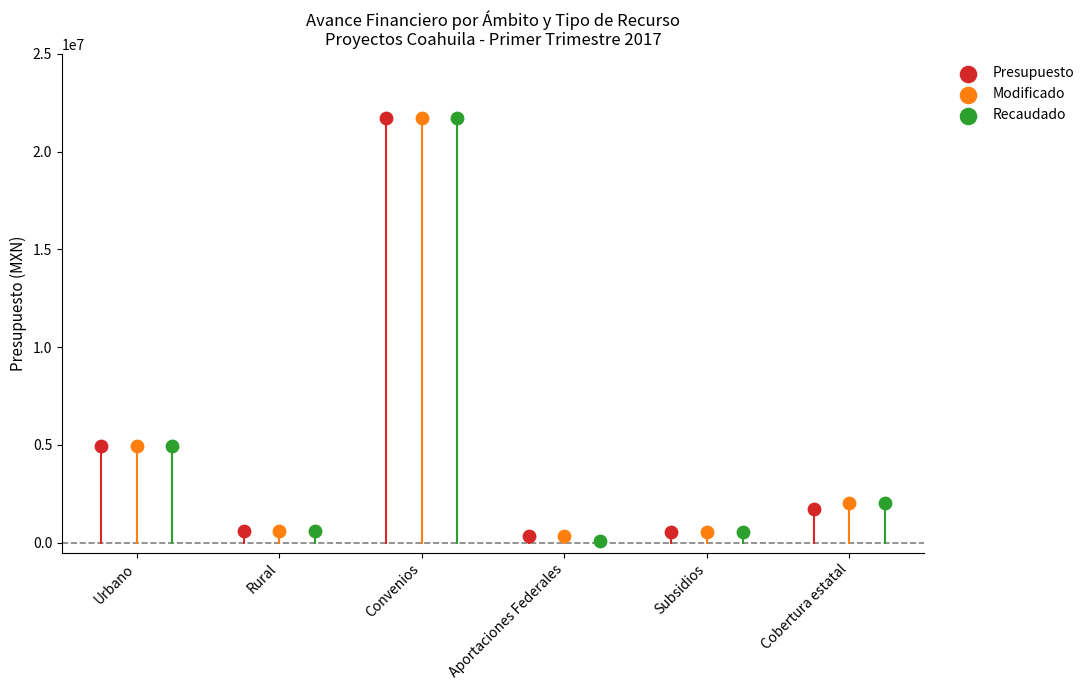

What are all the series names shown in the legend?

Presupuesto, Modificado, Recaudado